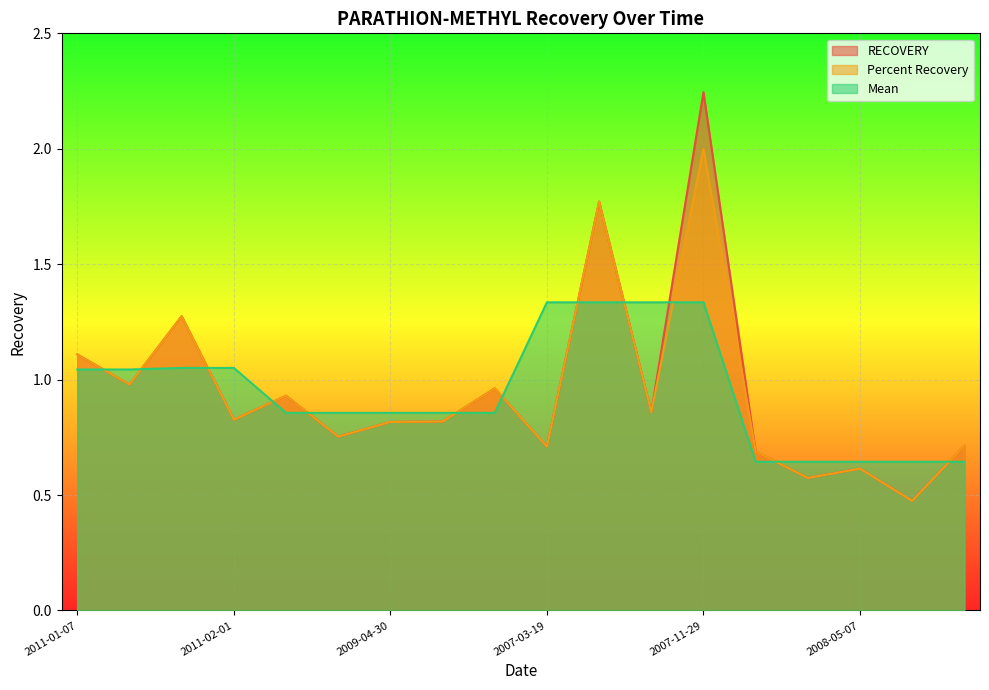

What position from the left is 2009-08-12?

8